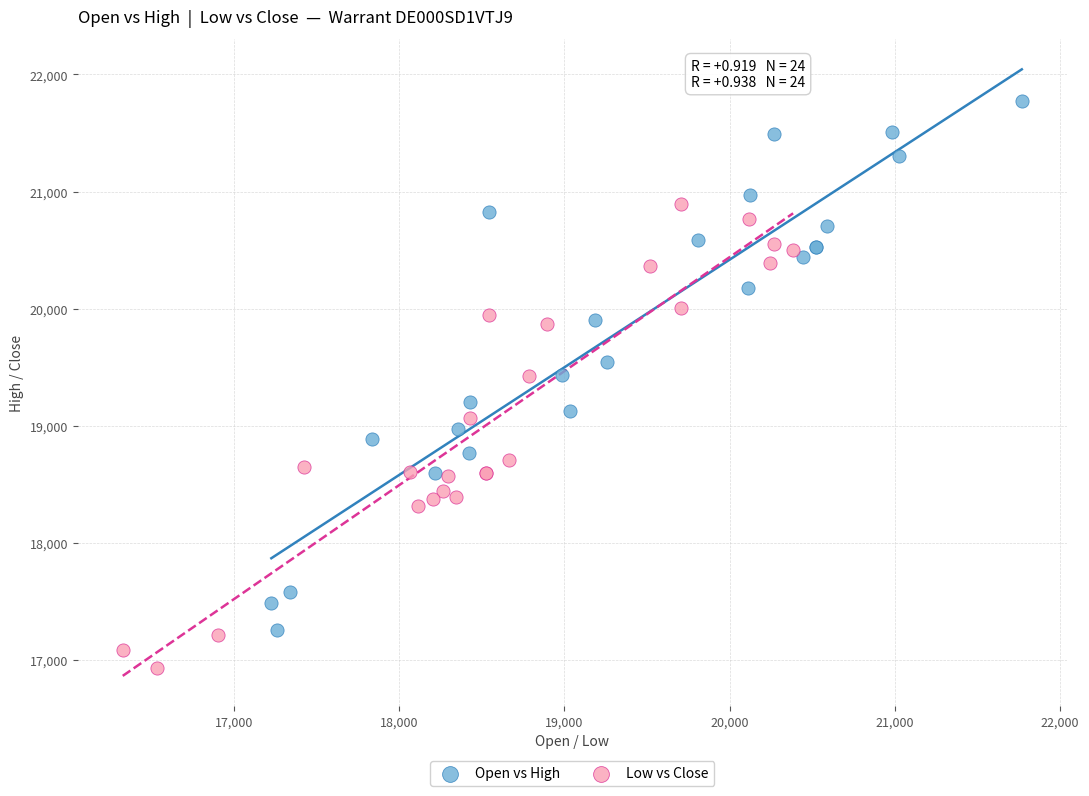

Which series contains the highest Y value?

Open vs High